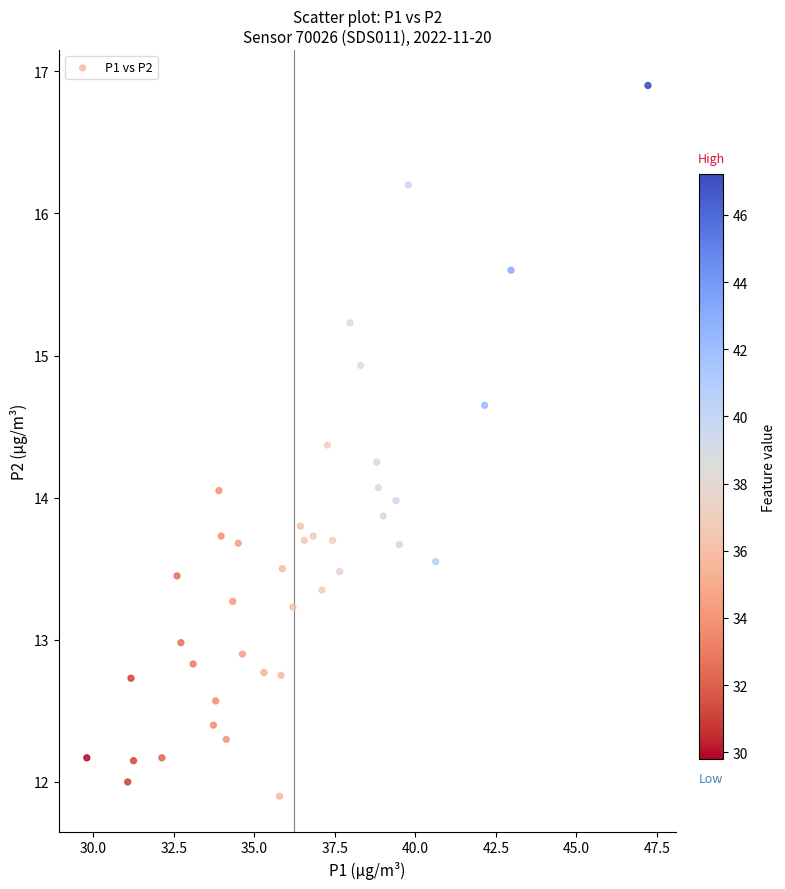

What is the range of X values (max minus min)?

17.4